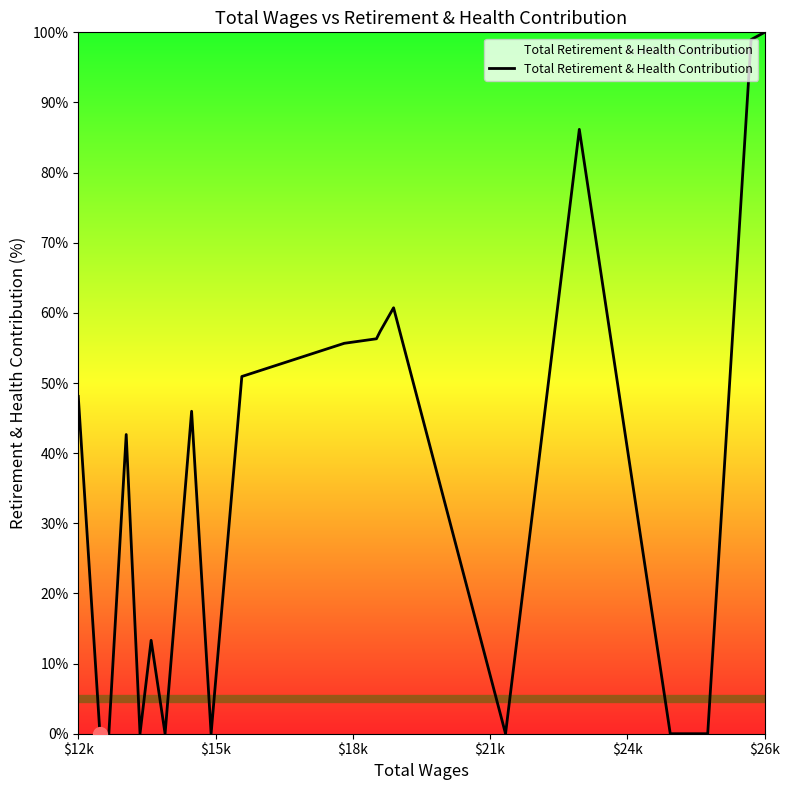

What is the greatest value displayed?

100.0